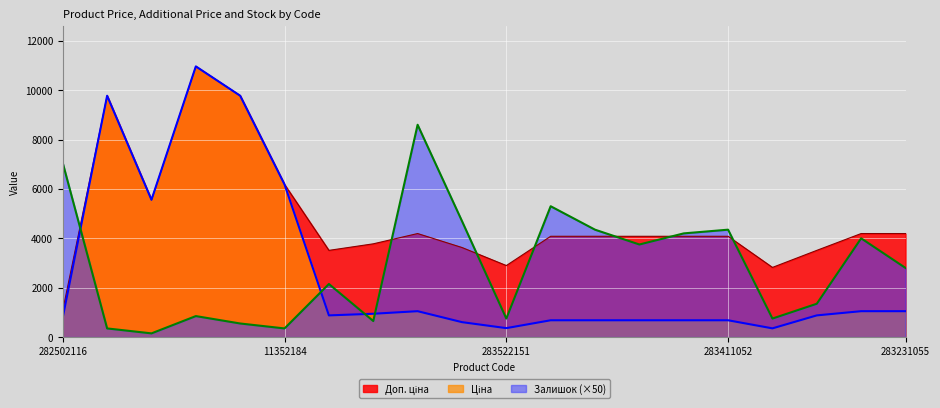

True or false: Ціна and Доп. ціна cross at least once.

False